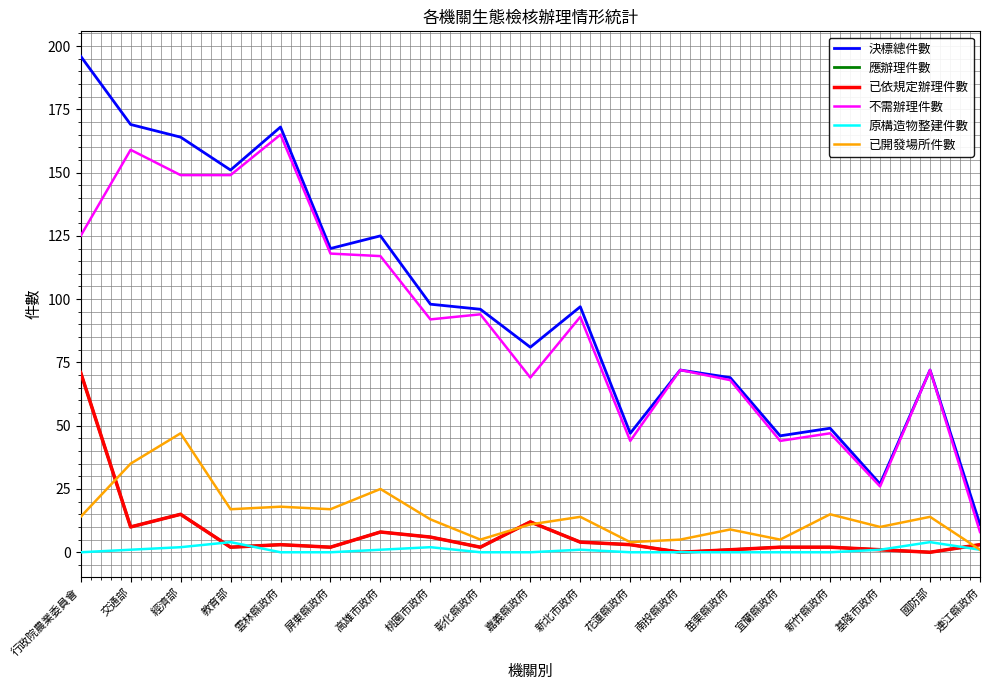

How many interior local valleys does the 應辦理件數 series have?

6